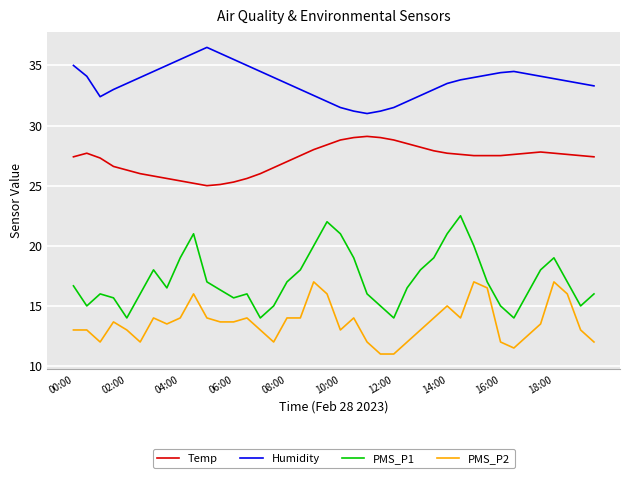

At how many categories does at least one series exceed 17?

40